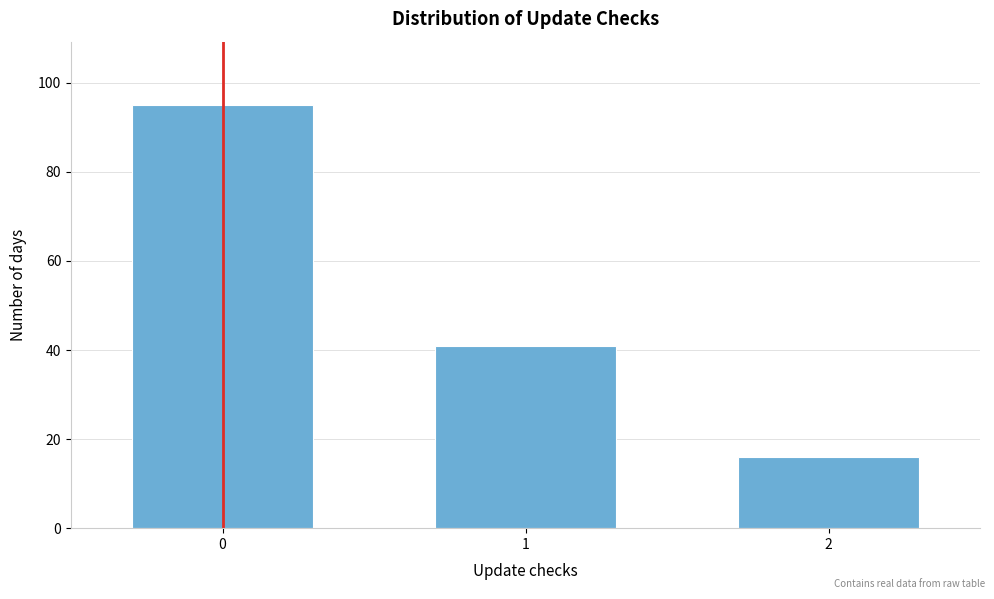

Reading left to right, transcribe all the data shown in this chart.

95	41	16